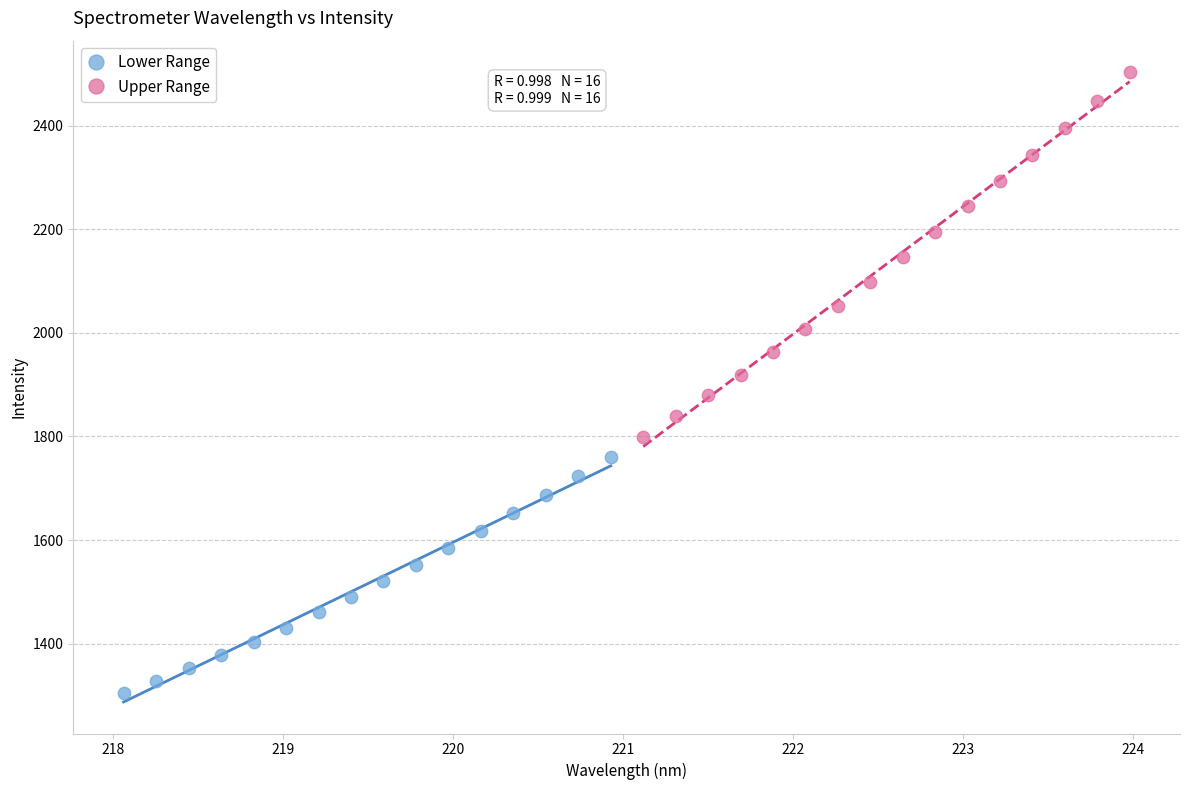

Which series reaches the minimum Y coordinate?

Lower Range